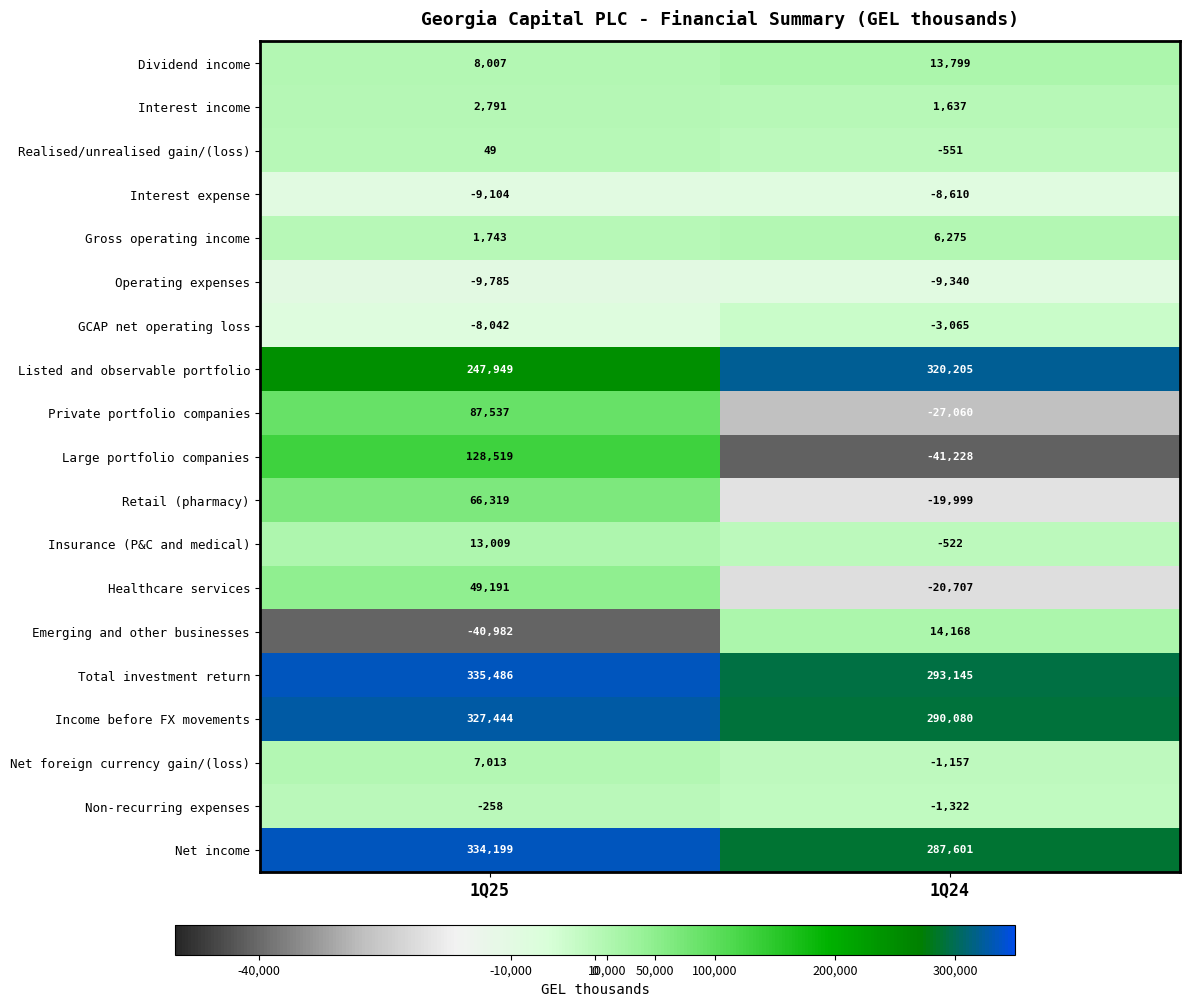

At which category does the chart reach its peak across all series?

1Q25